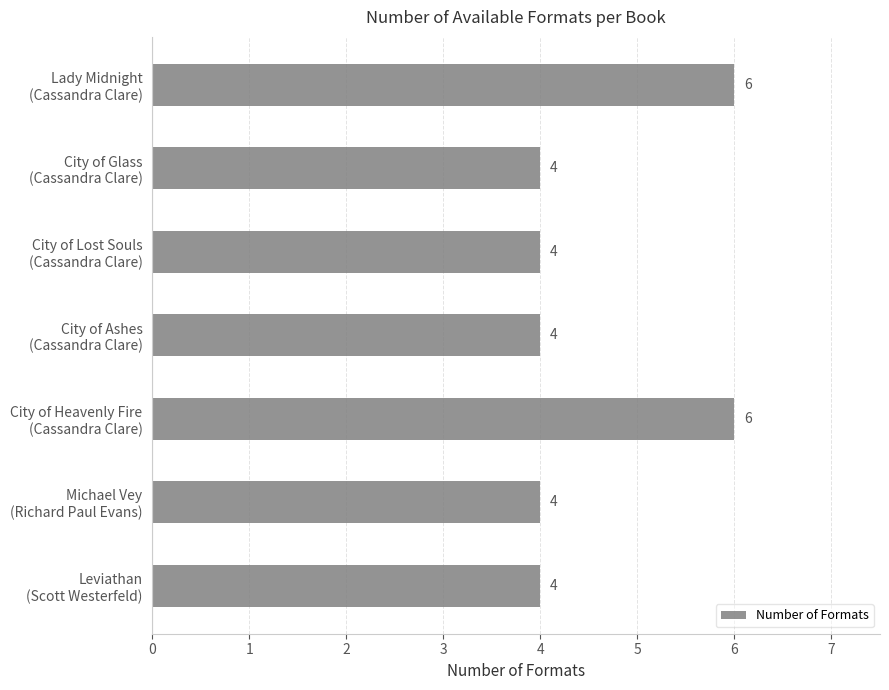

Reading bottom to top, extract all data points from this chart.

4	4	6	4	4	4	6